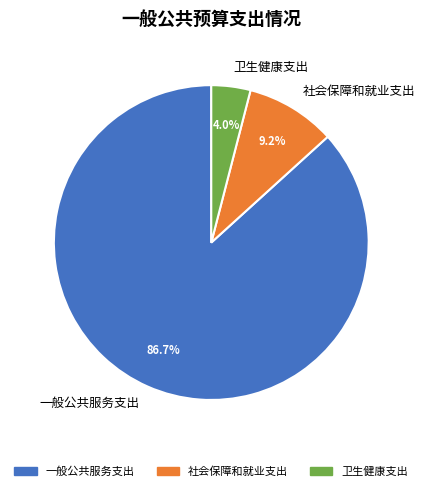

Which category has the biggest portion of the pie?

一般公共服务支出